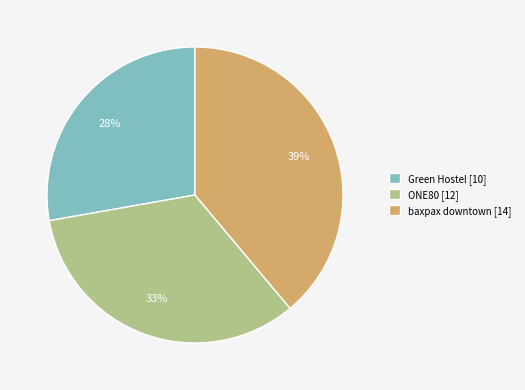

To the nearest percent, what is the combined percentage of ONE80 and Green Hostel?

61%